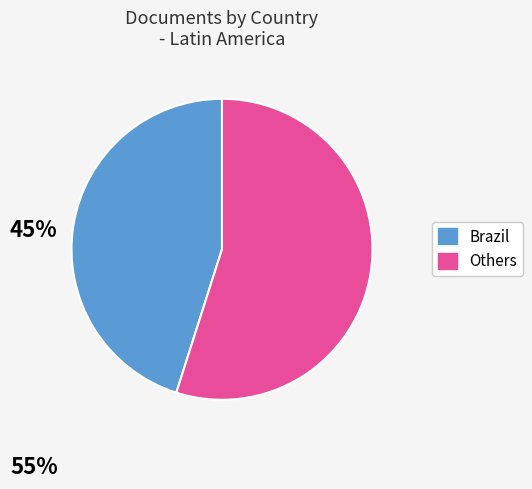

Count the number of slices in the pie.

2